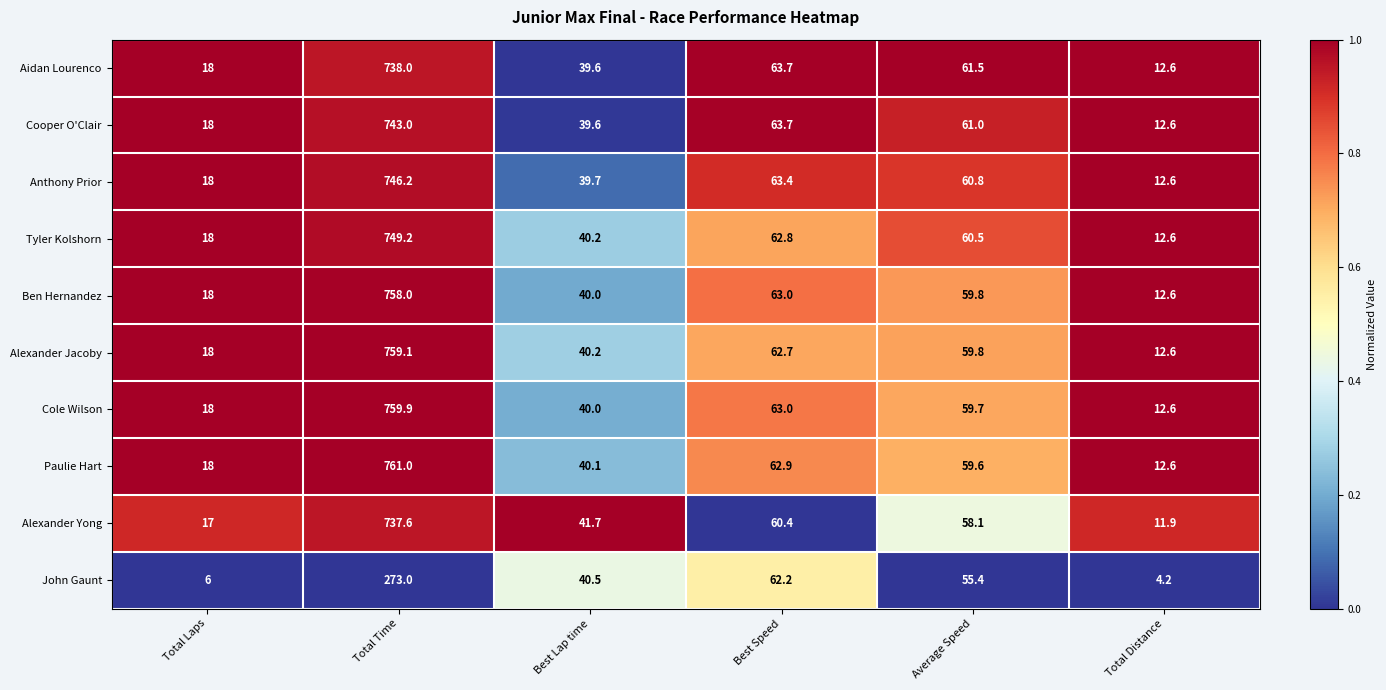

What is the total value across all series at Total Laps?

167.0